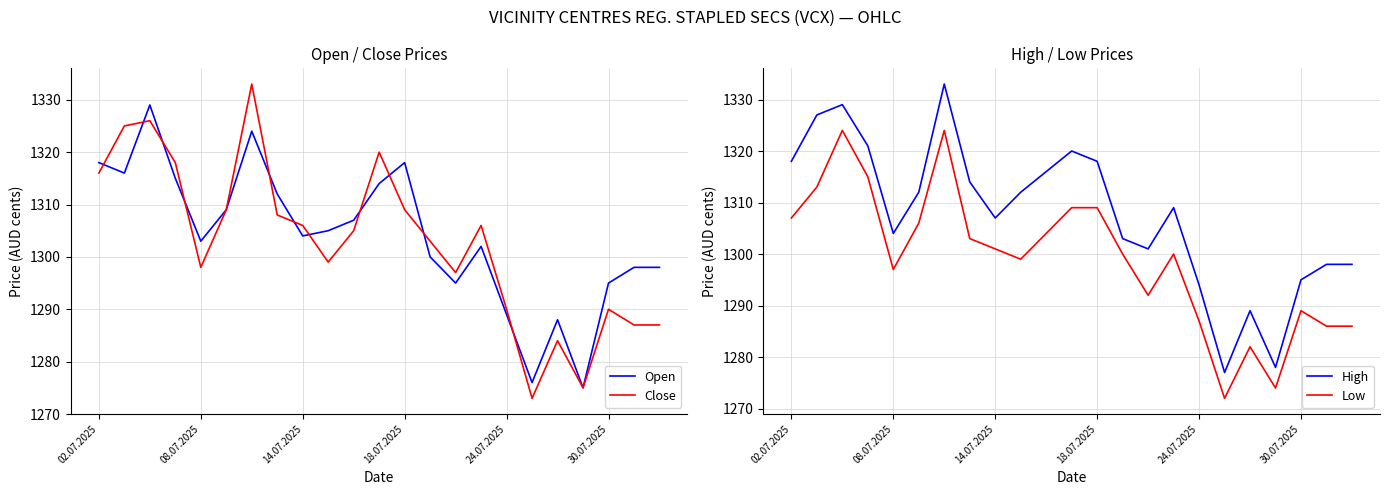

True or false: Open has more than 0 interior local peaks.

True